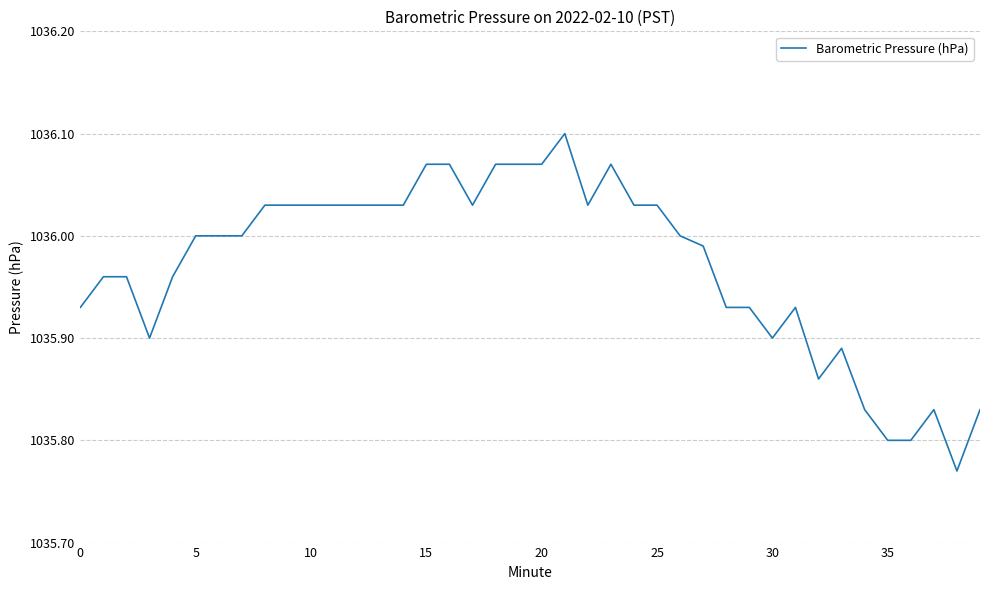

What is the difference between the maximum and minimum values?

0.3